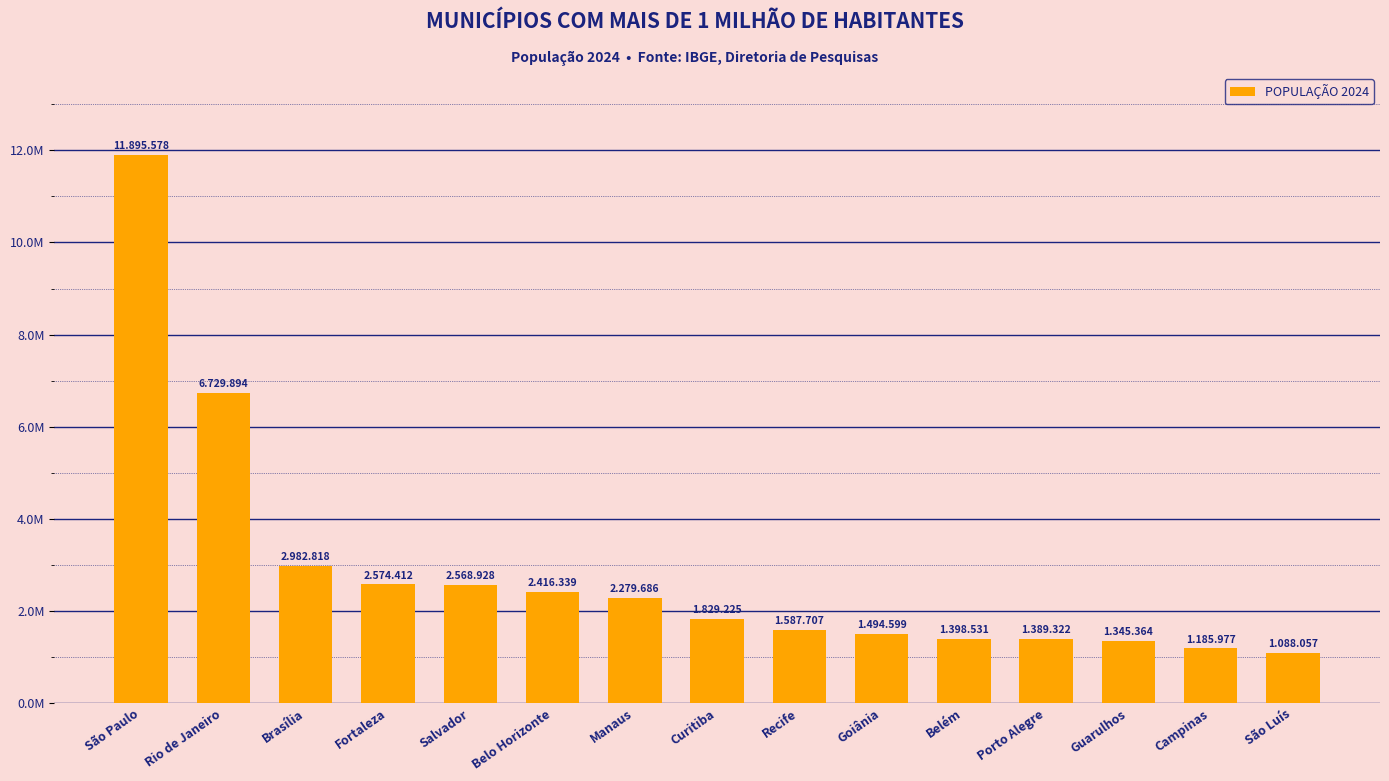

What value does the data have at São Paulo?

11895578